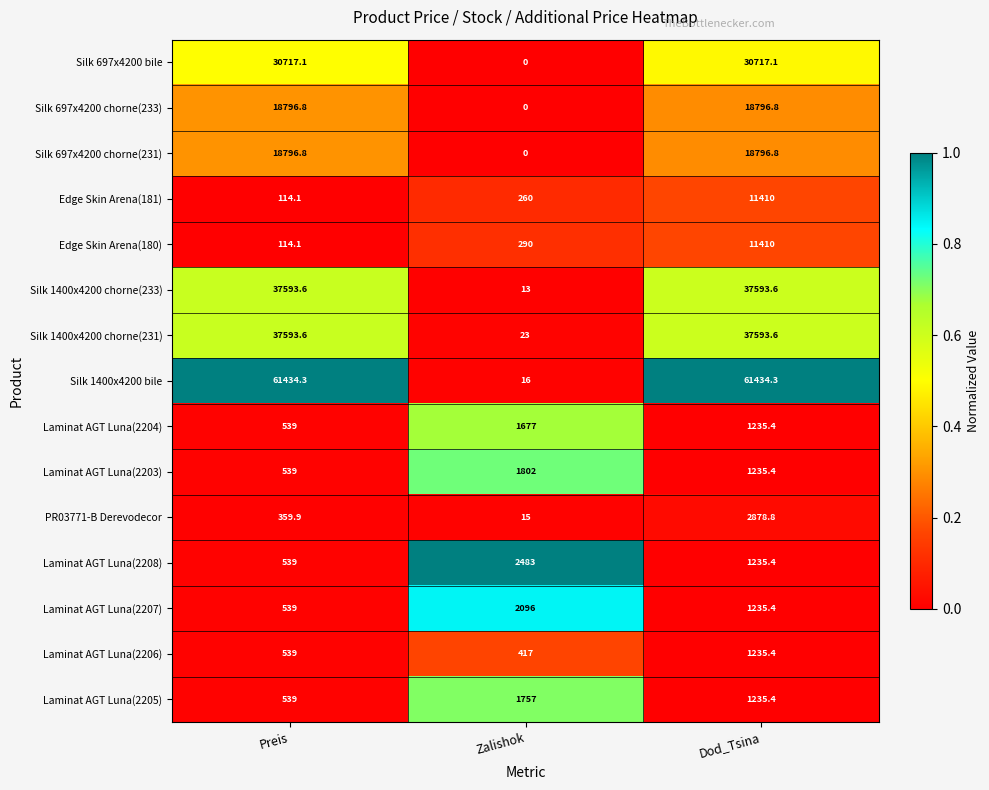

List the labels in order of Laminat AGT Luna(2203) value, smallest first.

Preis, Dod_Tsina, Zalishok